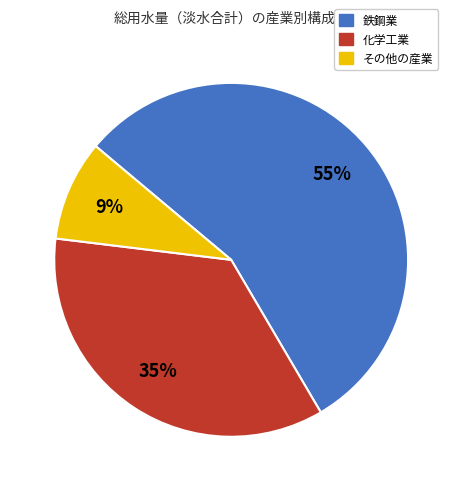

To the nearest percent, what is the average slice percentage?

33%